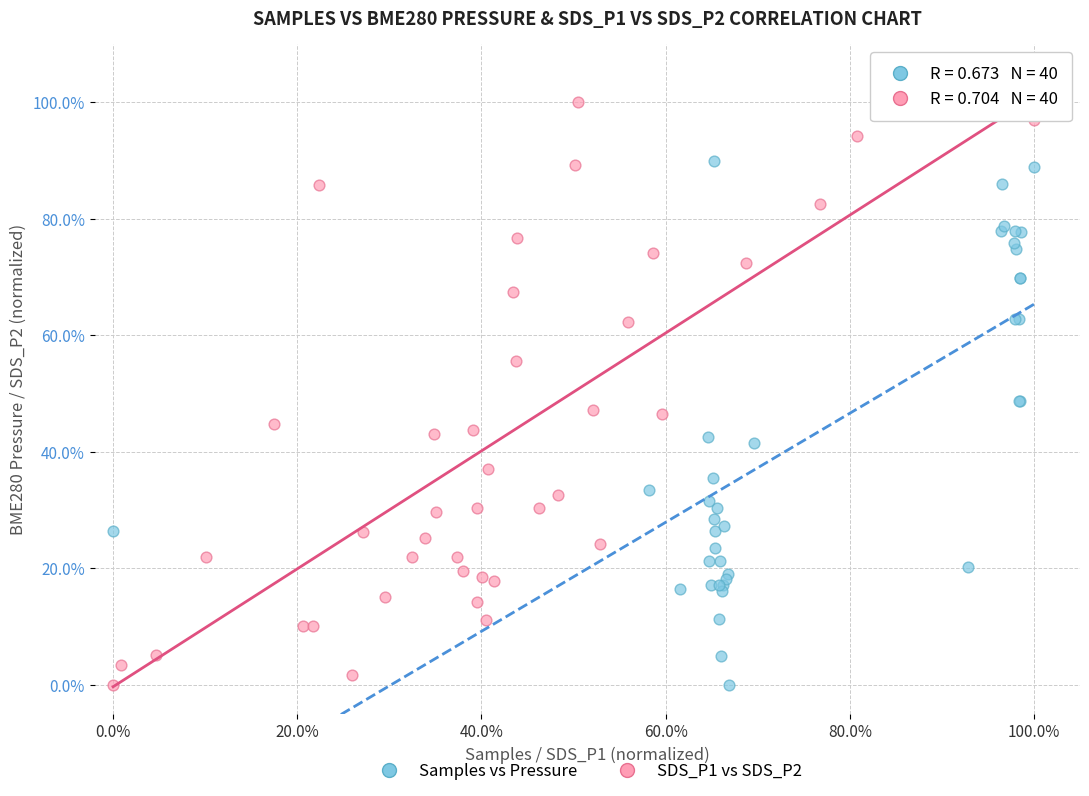

What are all the series names shown in the legend?

Samples vs Pressure, SDS_P1 vs SDS_P2